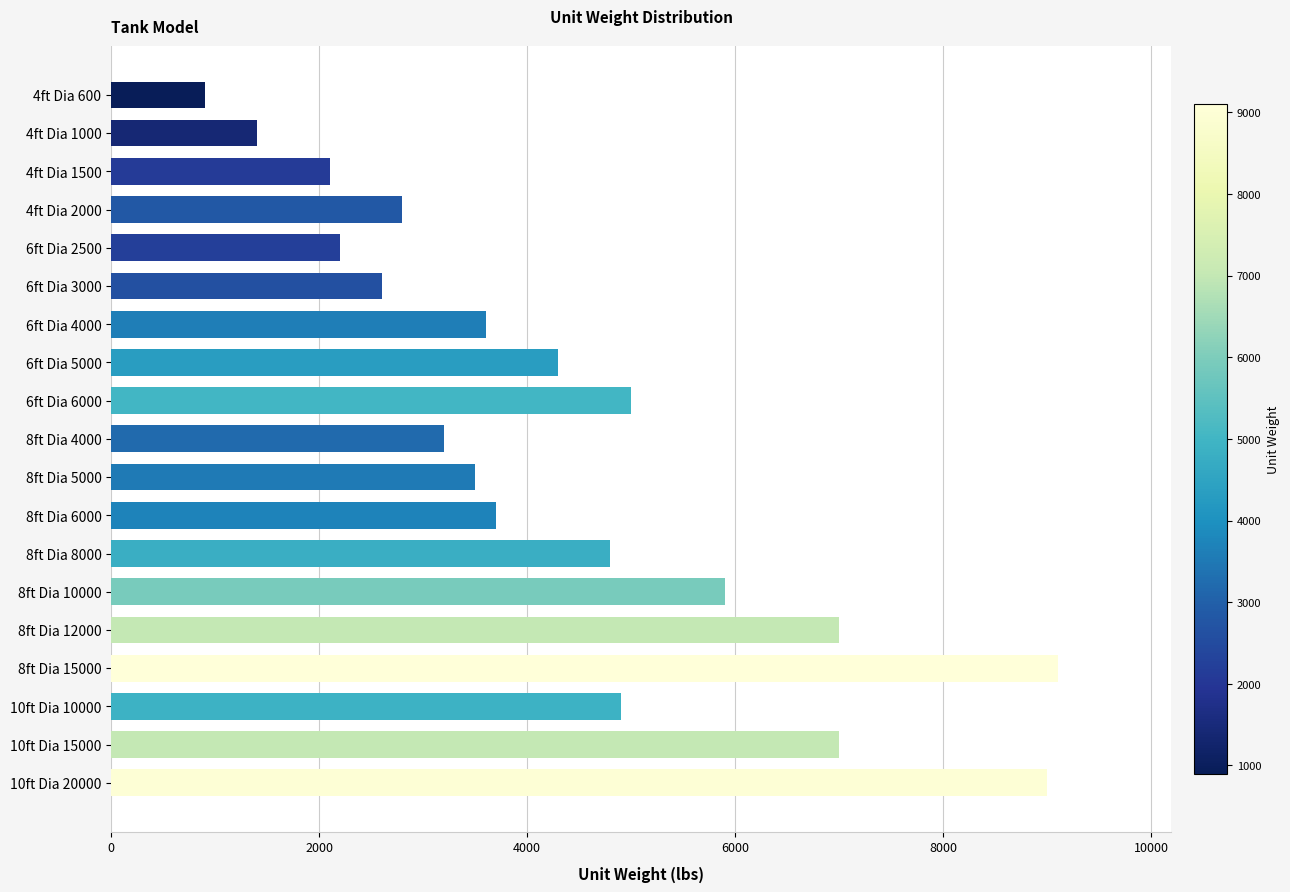

Reading bottom to top, list all the values displayed in this chart.

10ft Dia 20000=9000	10ft Dia 15000=7000	10ft Dia 10000=4900	8ft Dia 15000=9100	8ft Dia 12000=7000	8ft Dia 10000=5900	8ft Dia 8000=4800	8ft Dia 6000=3700	8ft Dia 5000=3500	8ft Dia 4000=3200	6ft Dia 6000=5000	6ft Dia 5000=4300	6ft Dia 4000=3600	6ft Dia 3000=2600	6ft Dia 2500=2200	4ft Dia 2000=2800	4ft Dia 1500=2100	4ft Dia 1000=1400	4ft Dia 600=900